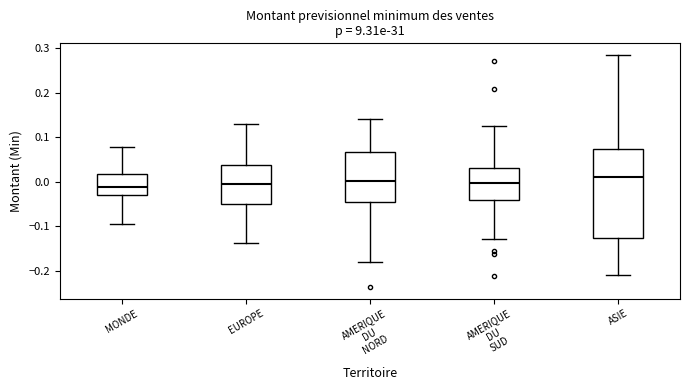

Where is the lower edge of the box for ASIE on the y-axis? The values are not printed on the chart, so give them approximately, as read against the axis.

-0.13